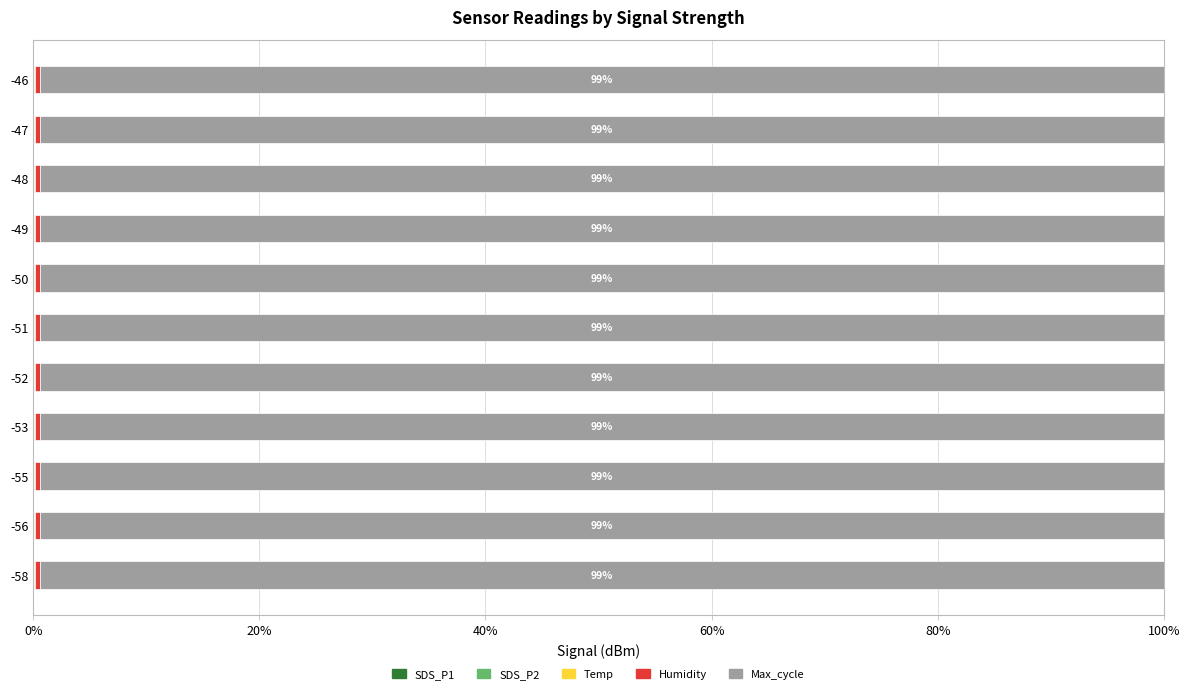

Which series has the largest total across all categories?

Max_cycle